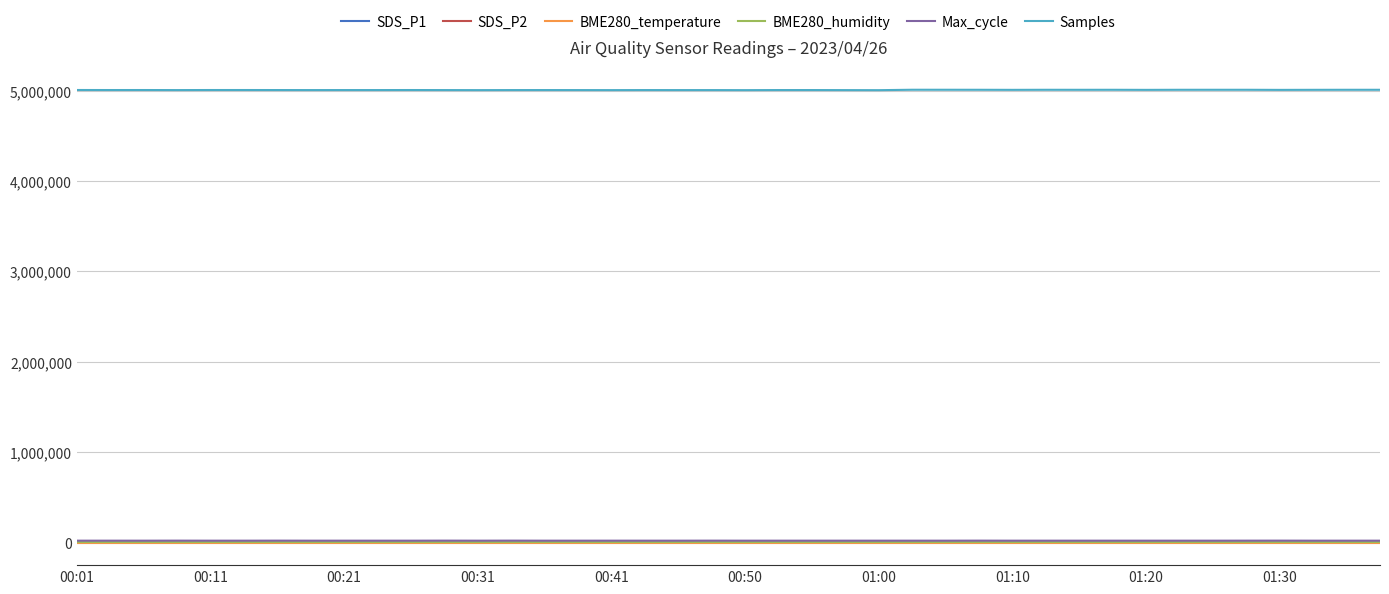

What is the lowest value of the Samples series?

5006963.0